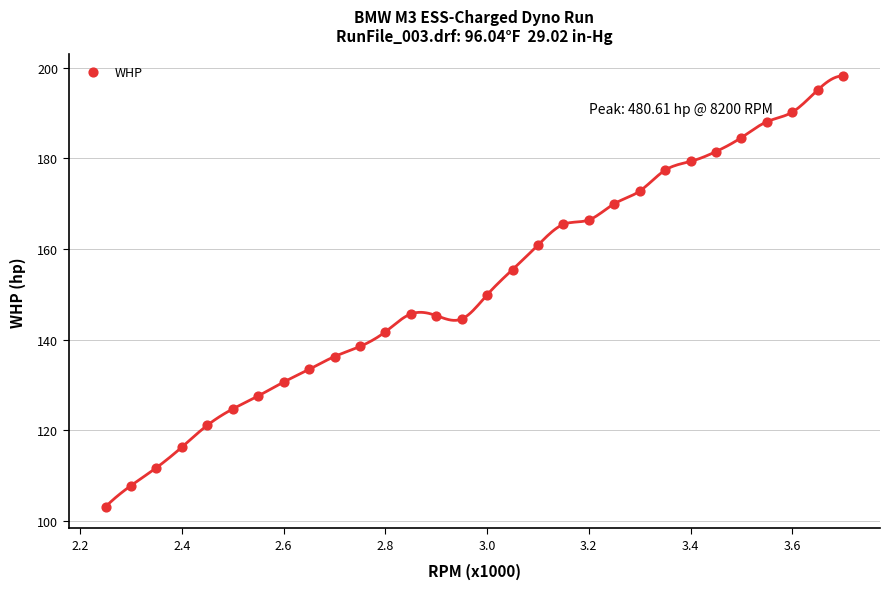

What is the range of X values (max minus min)?

1.5